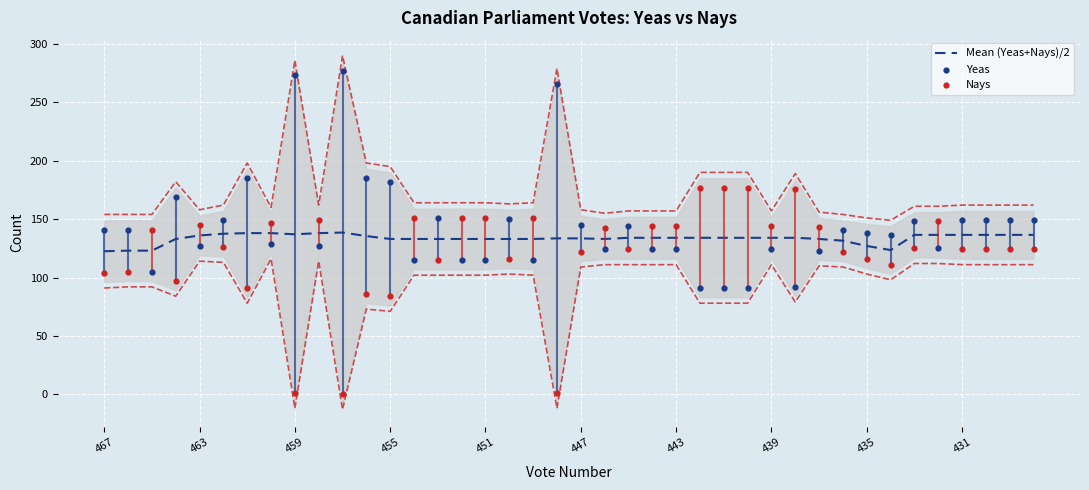

Which series reaches the maximum Y coordinate?

Yeas